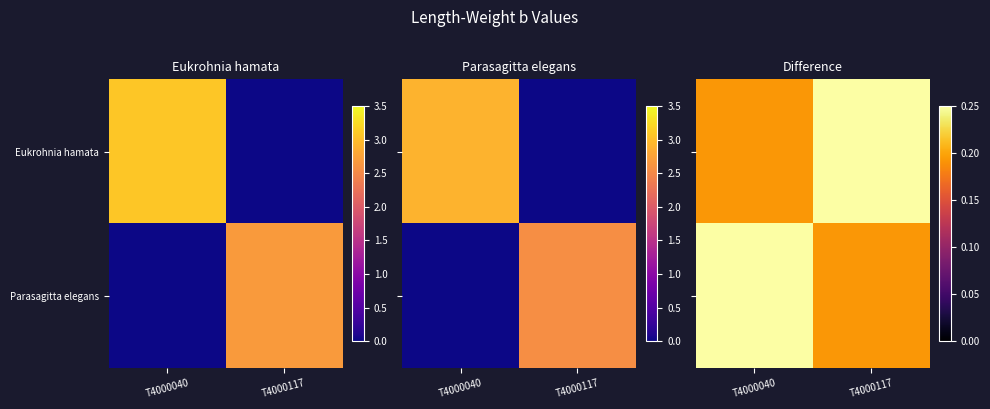

What is the difference between the maximum and minimum values in the Eukrohnia hamata series?

2.7